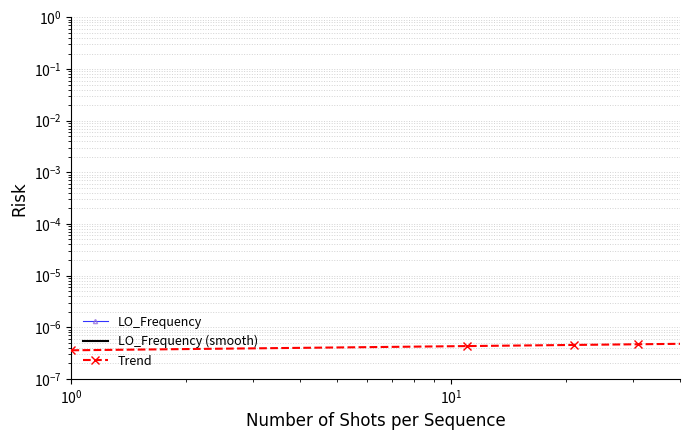

In LO_Frequency (smooth), how many points are lower than both neighbors (excluding endpoints)?

9